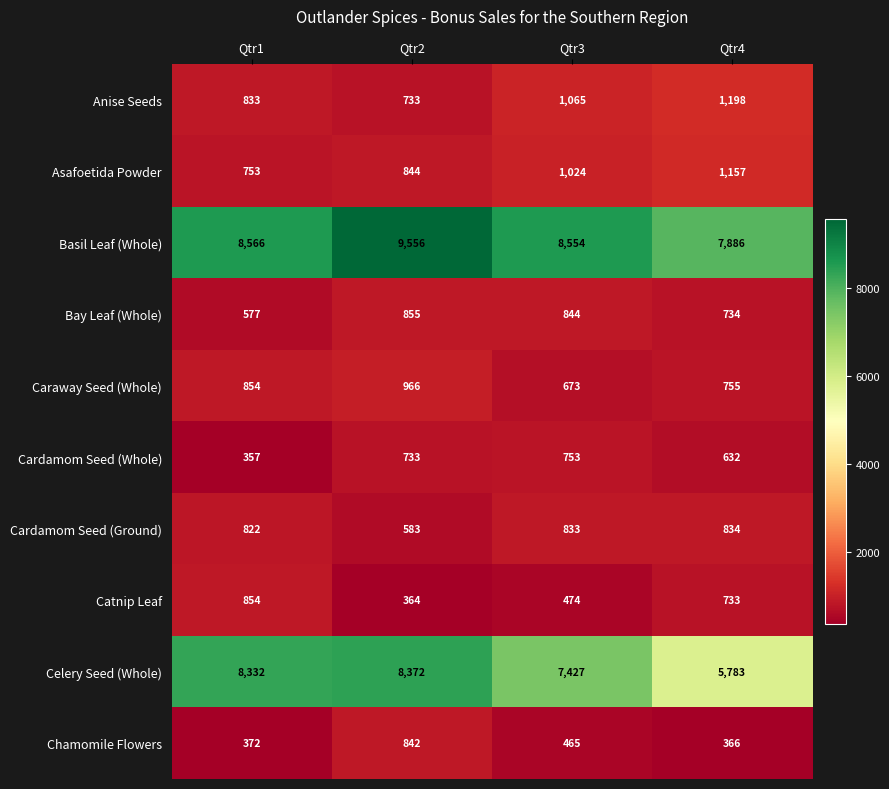

Which series has the largest total across all categories?

Basil Leaf (Whole)